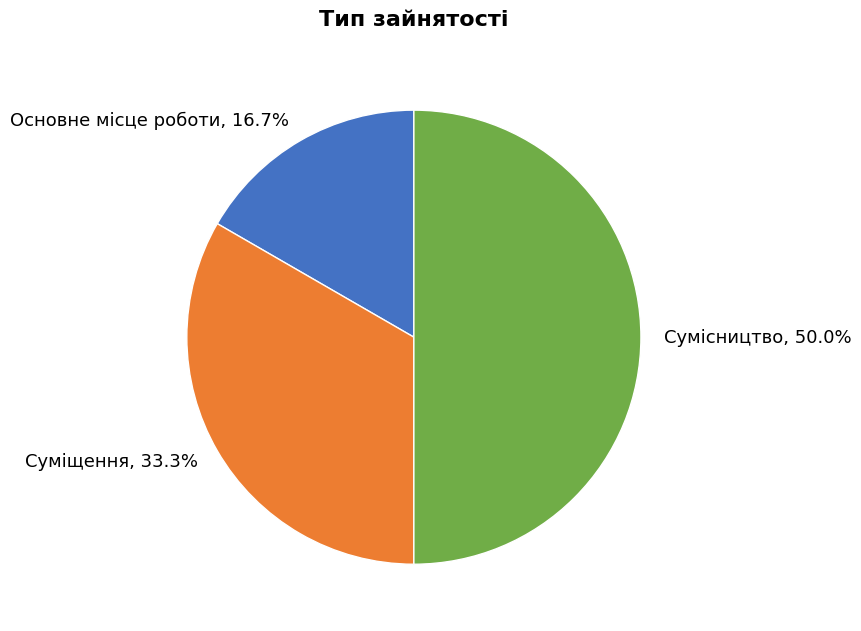

Rank the categories by value from lowest to highest.

Основне місце роботи, Суміщення, Сумісництво